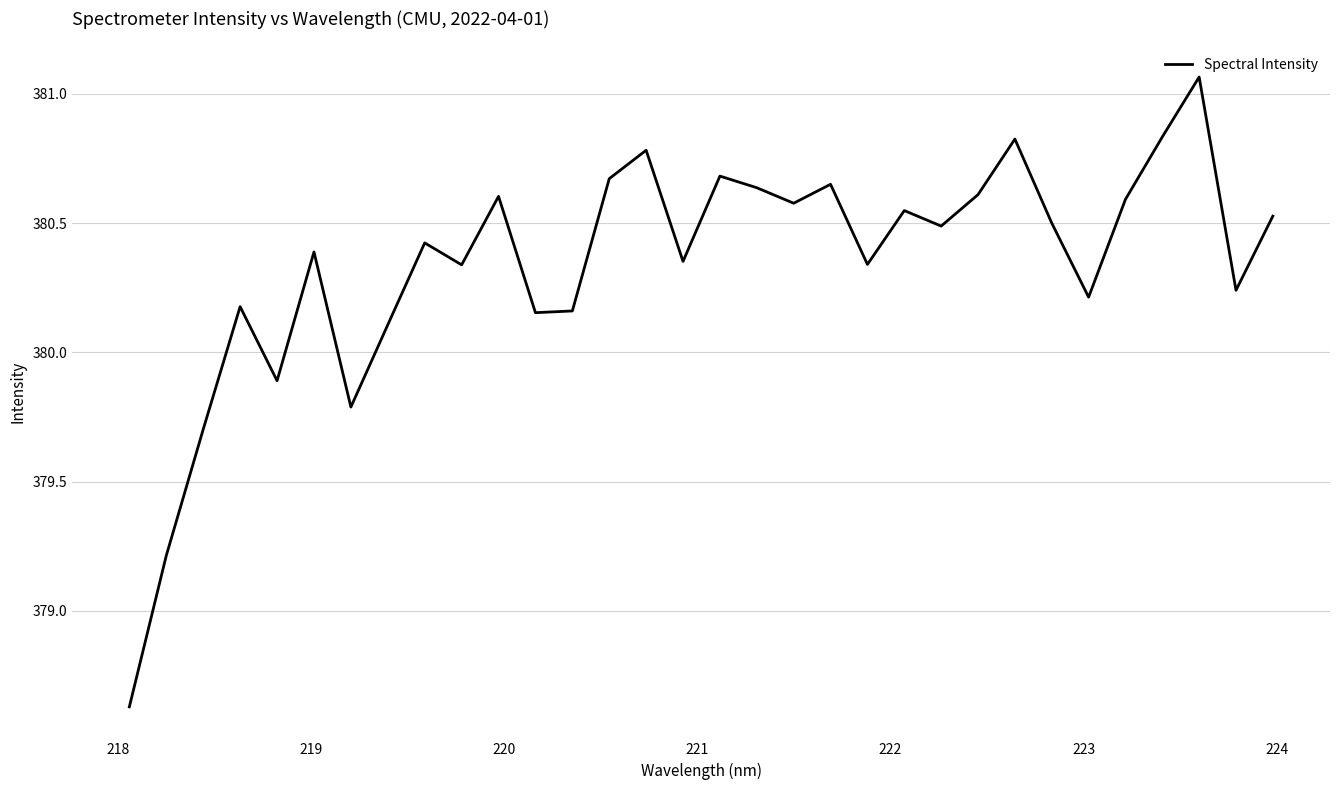

Reading left to right, what are all the values shown in this chart?

378.6	379.2	379.7	380.2	379.9	380.4	379.8	380.1	380.4	380.3	380.6	380.2	380.2	380.7	380.8	380.4	380.7	380.6	380.6	380.6	380.3	380.5	380.5	380.6	380.8	380.5	380.2	380.6	380.8	381.1	380.2	380.5